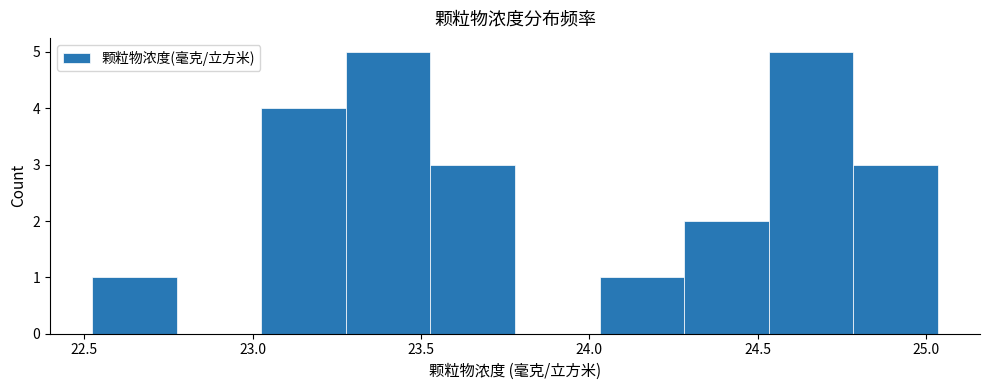

How tall is the bar that spans 24.05 to 24.30 on the x-axis? Neither the bar edges nor the heights are printed on the chart, so give them approximately, as read against the axes.

1